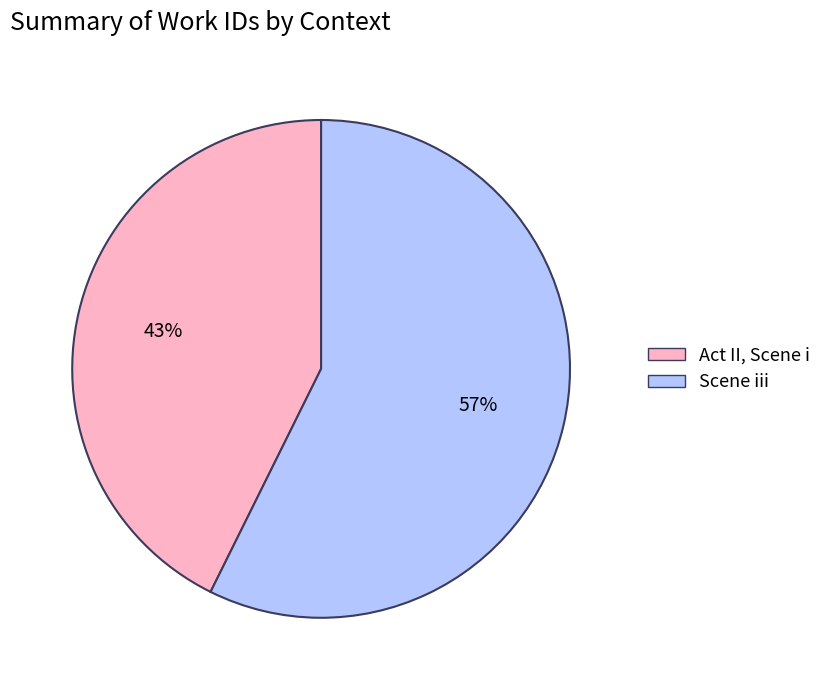

To the nearest percent, what is the average slice percentage?

50%